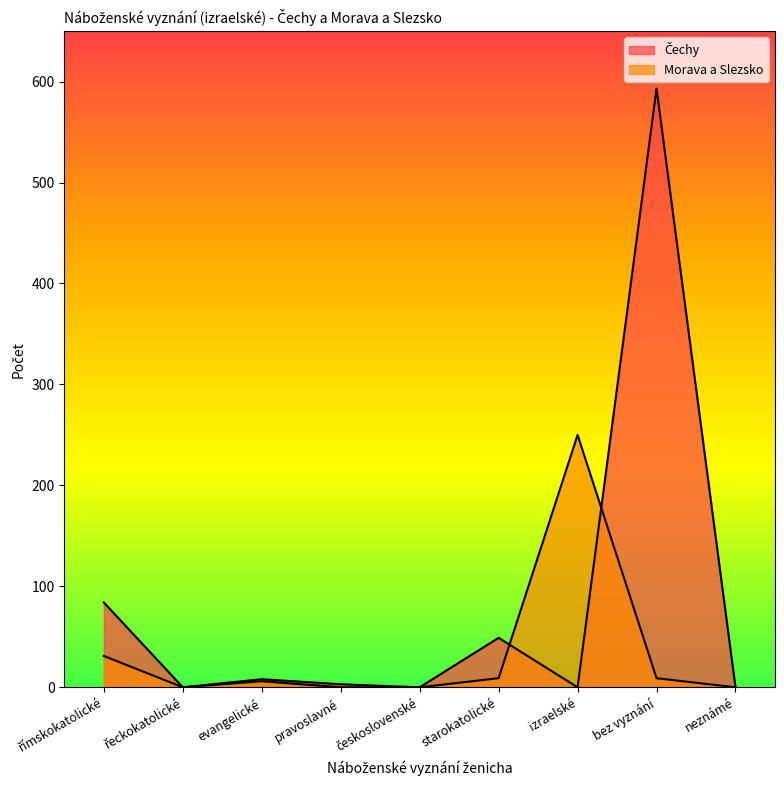

How many times do Morava a Slezsko and Čechy cross each other?

2